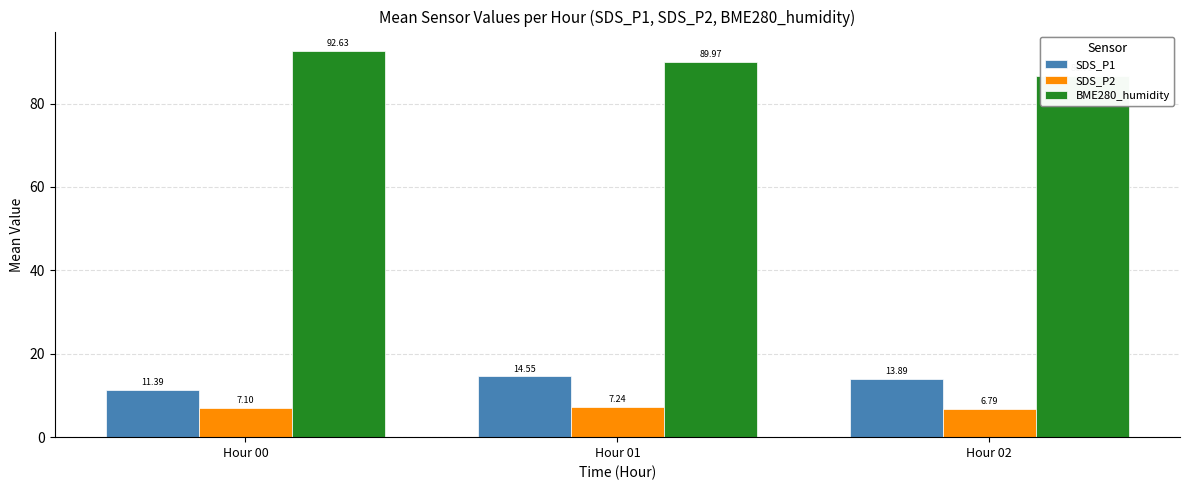

The BME280_humidity series shows 92.6 at Hour 00. True or false?

True